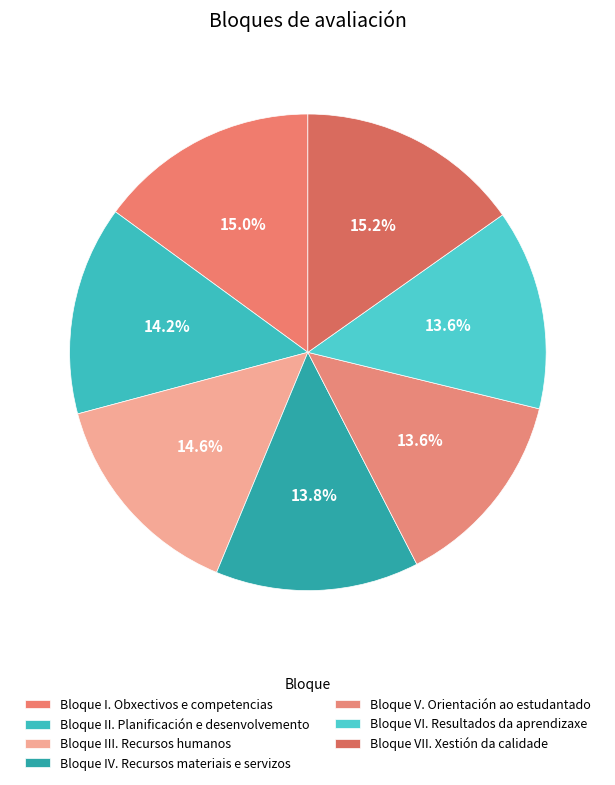

To the nearest percent, what is the average slice percentage?

14%